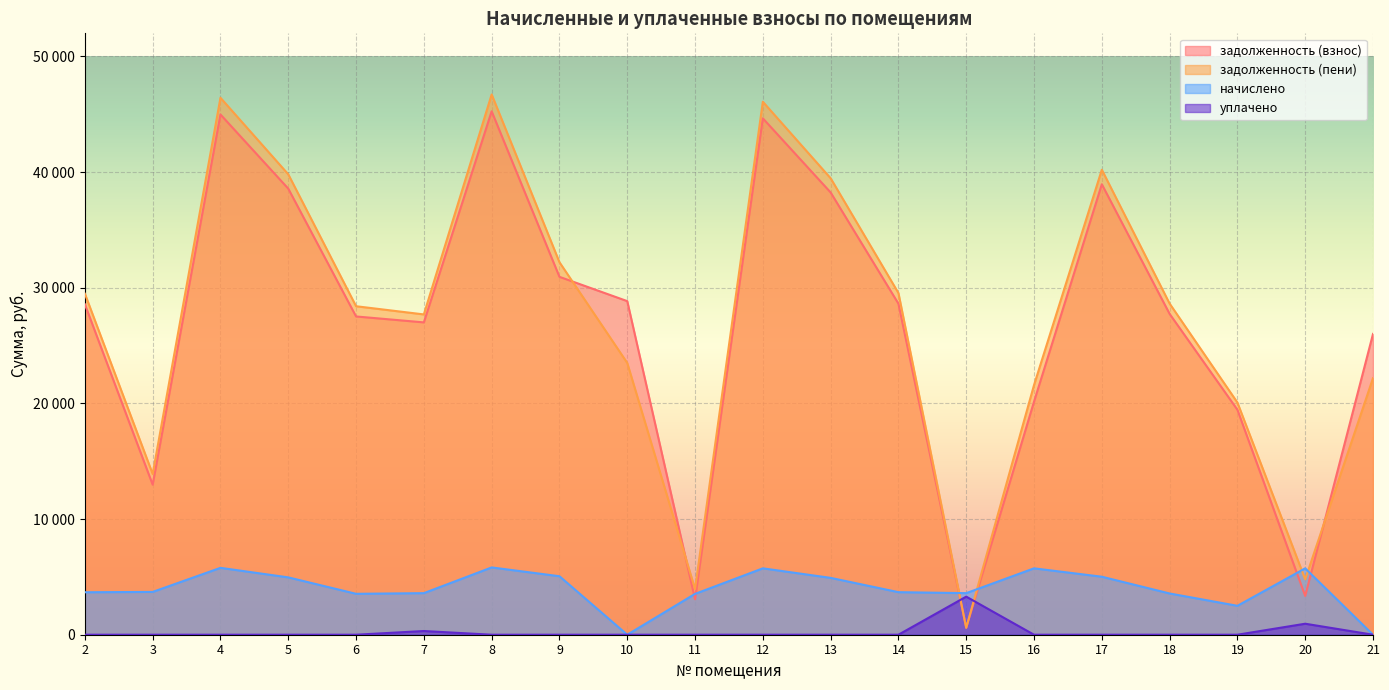

What is the total value across all series at 11?

10544.0